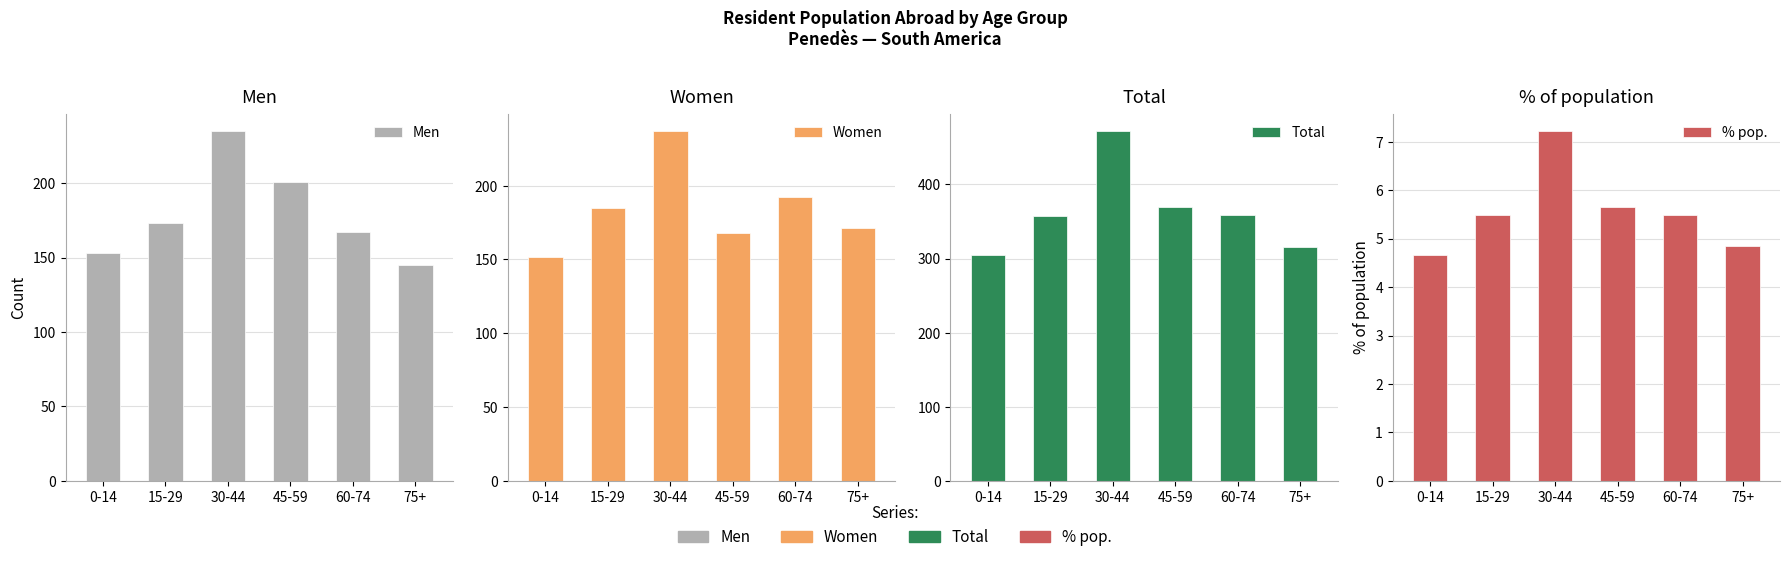

Is the value of Total at 15-29 greater than the value of Men at 45-59?

Yes